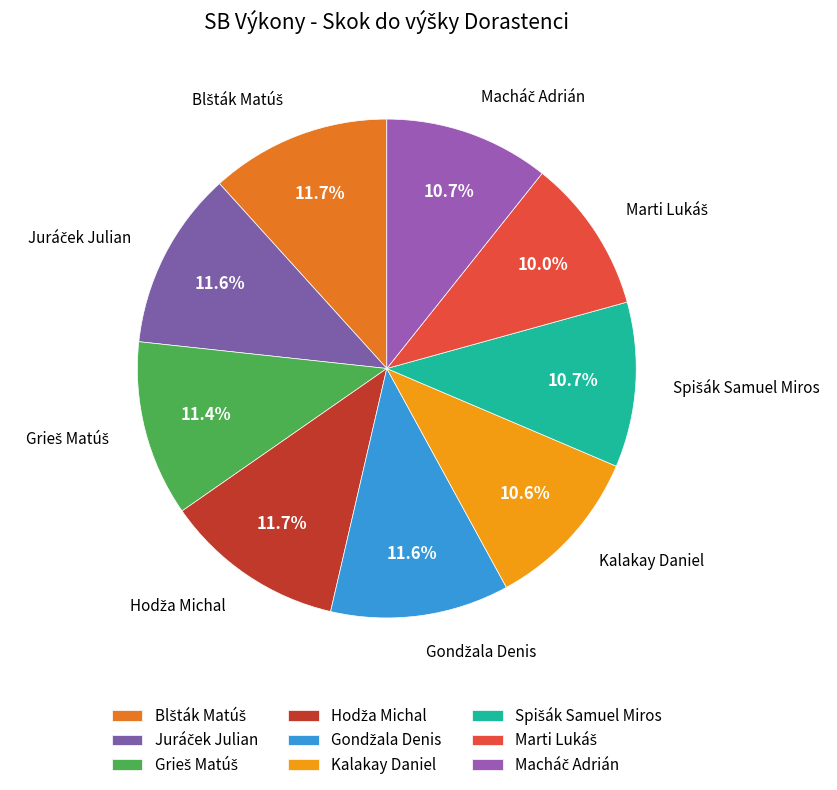

Is there any slice that represents more than half of the pie?

No